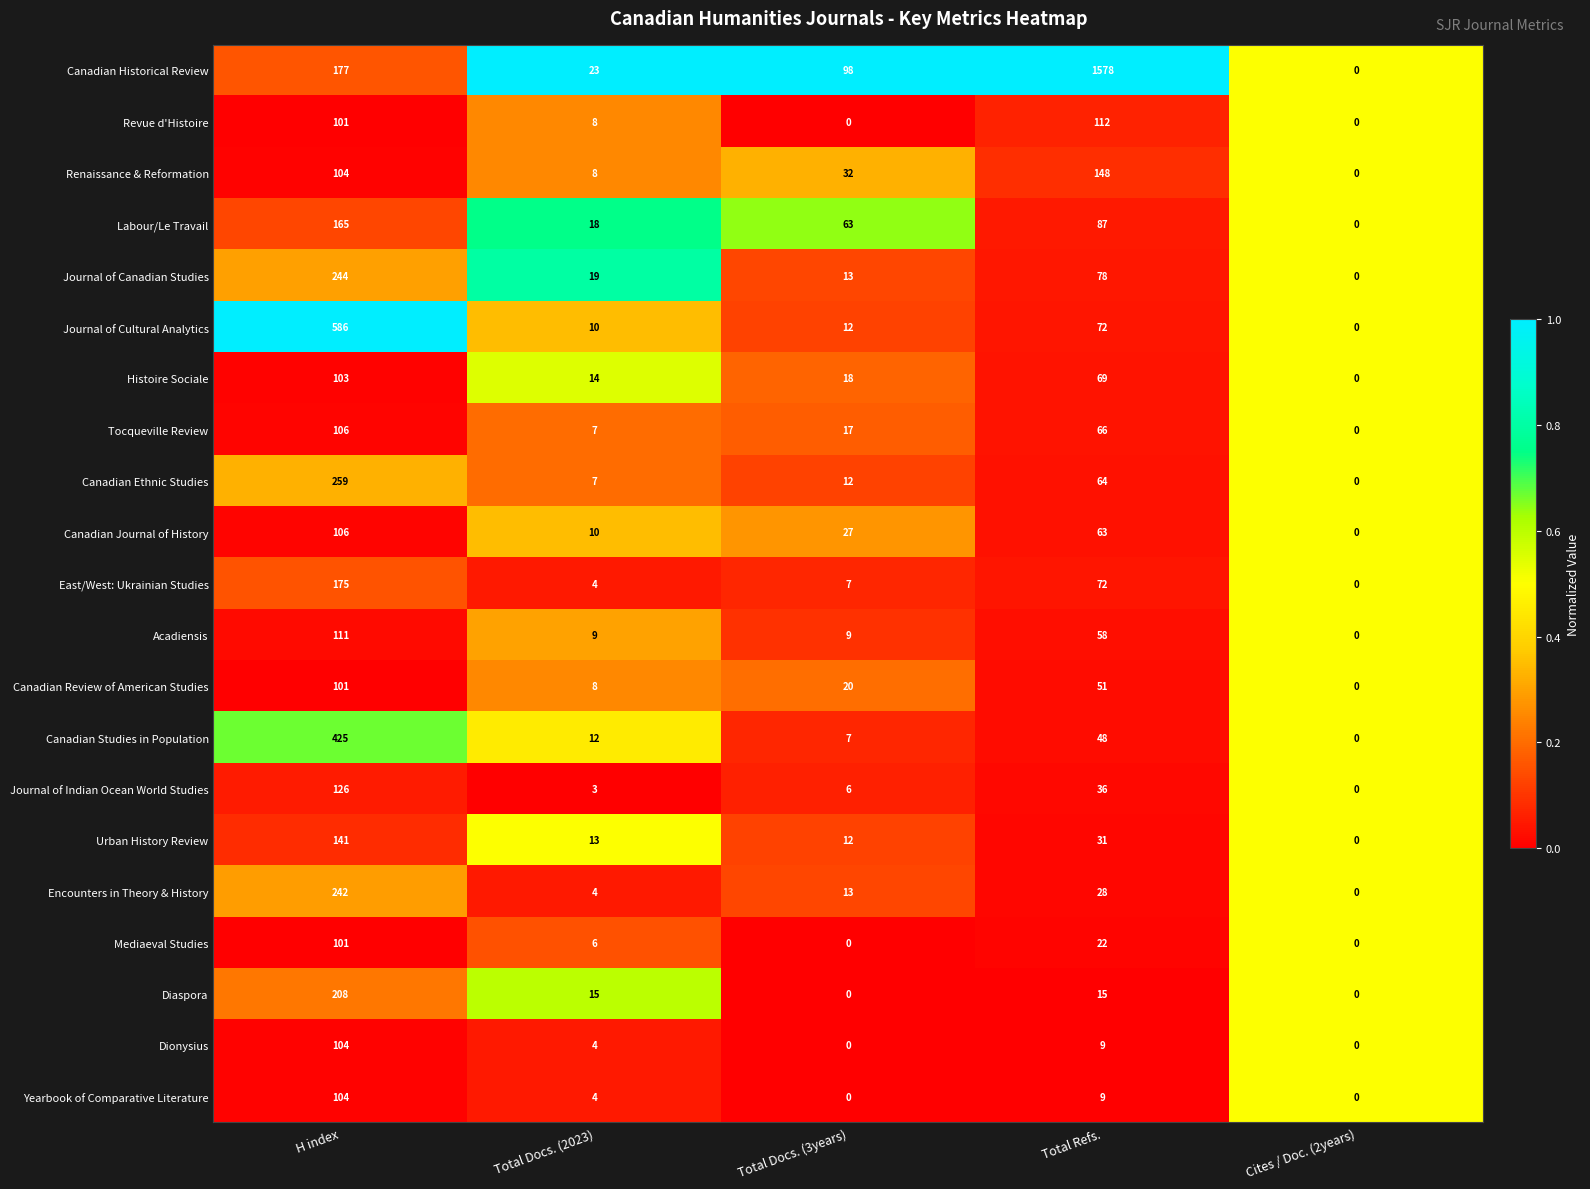

At which category is the sum across all series the highest?

H index